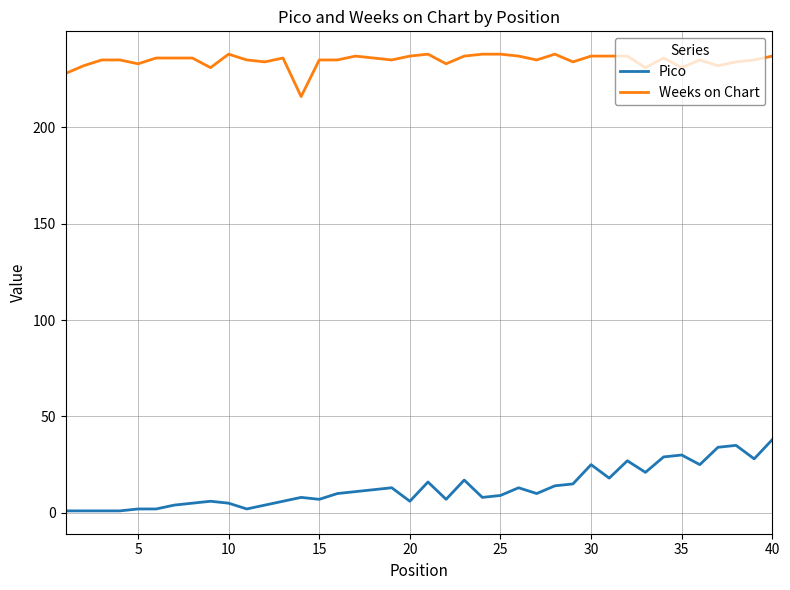

How many series are shown in this chart?

2